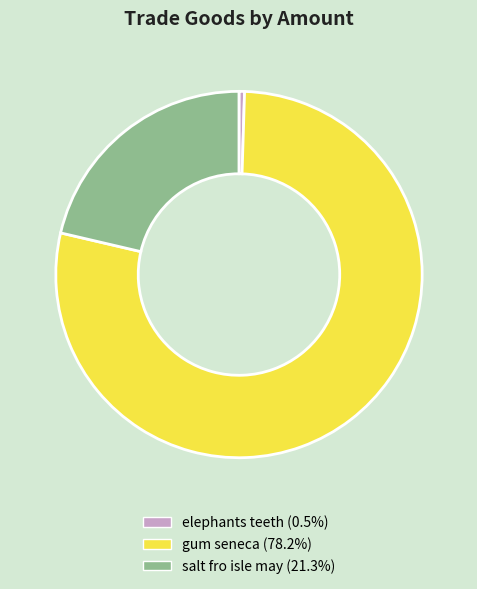

Does gum seneca represent more than half of the total?

Yes